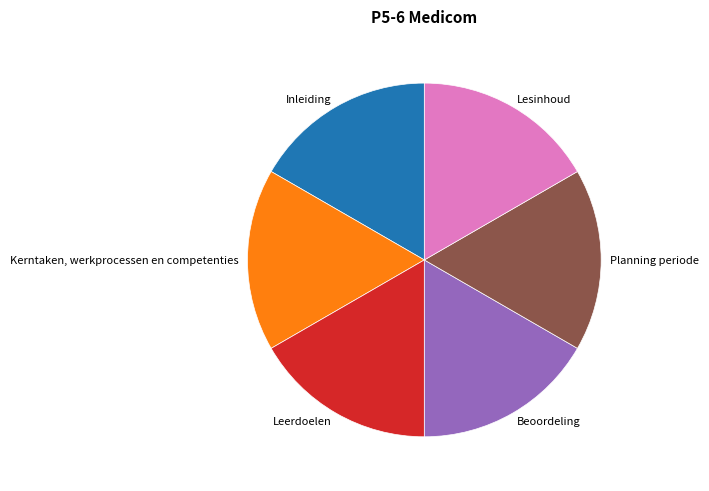

Does Beoordeling represent more than half of the total?

No